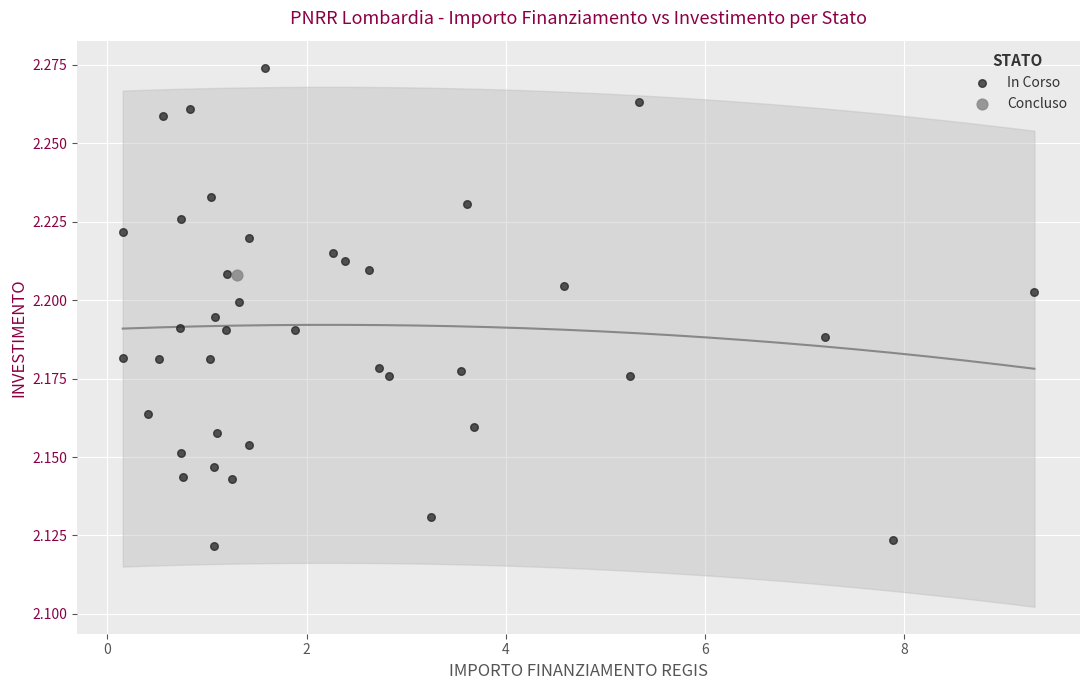

What are all the series names shown in the legend?

In Corso, Concluso